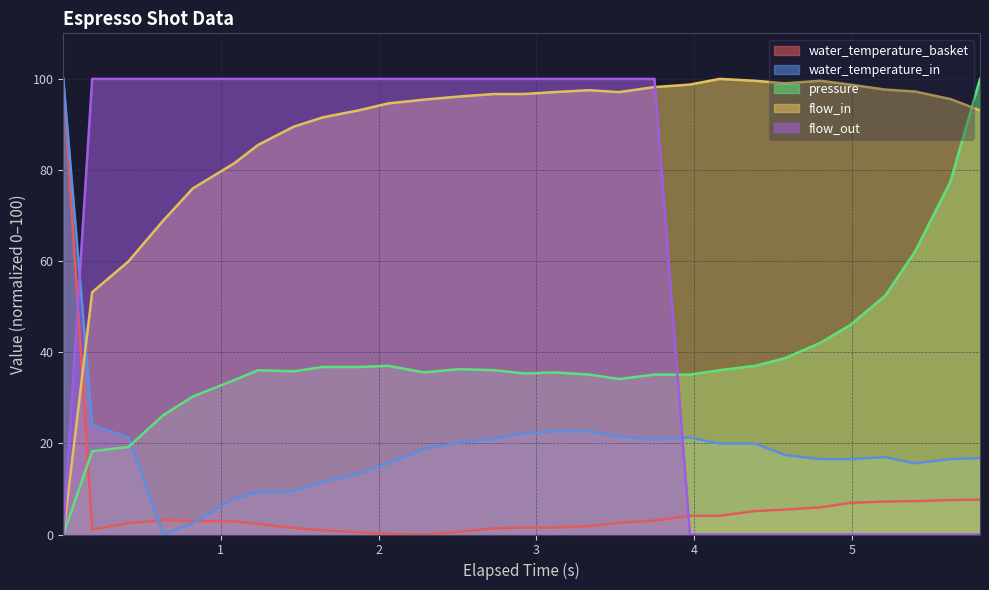

What is the maximum value shown in the chart?

100.0